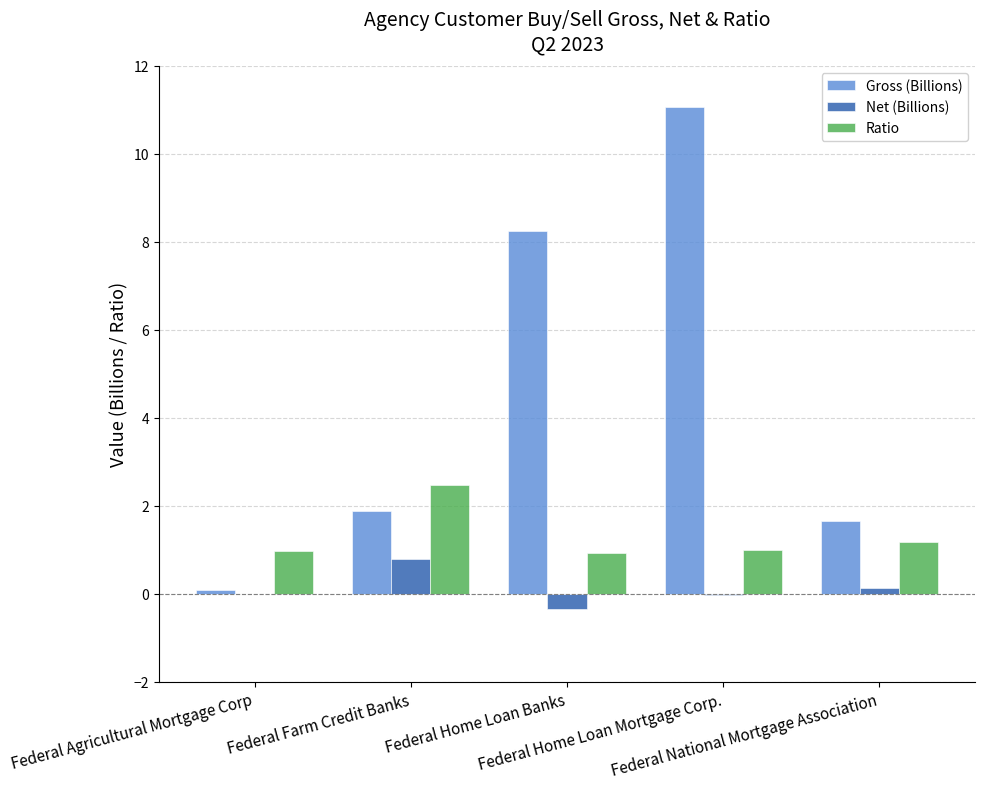

What is the greatest value displayed?

11.1